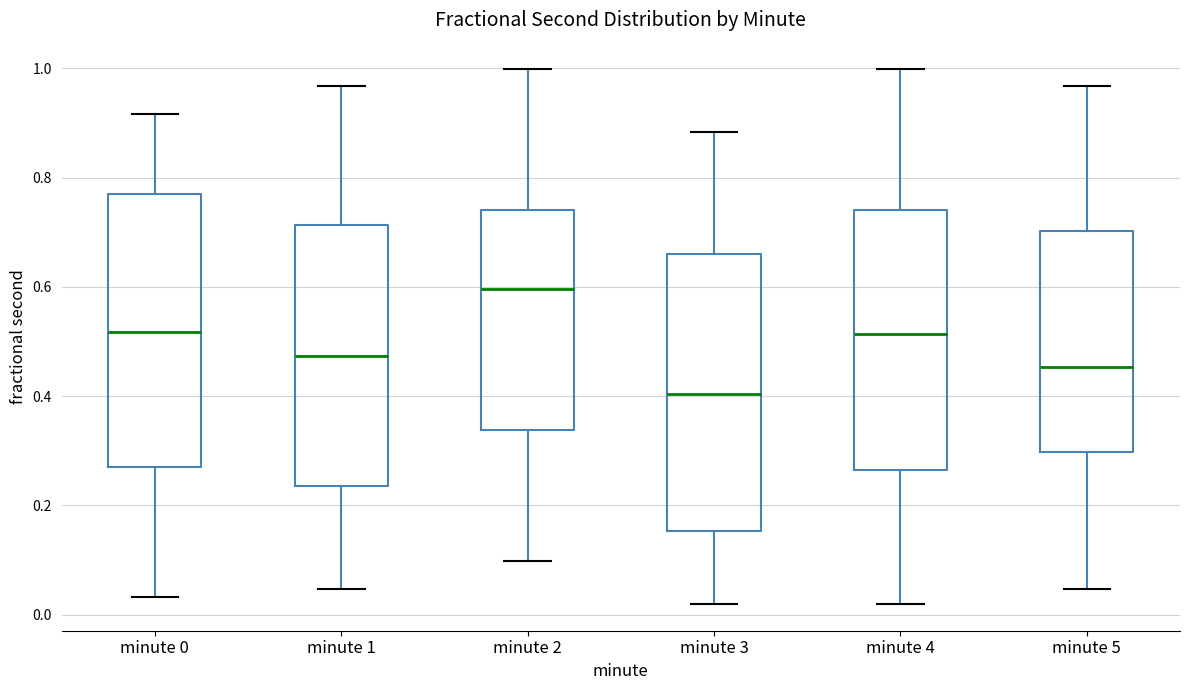

Which box has the highest median line?

minute 2